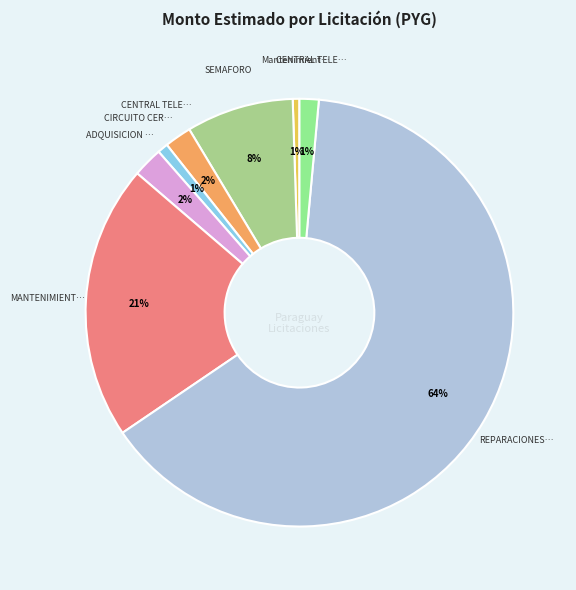

How many segments does this pie chart have?

8